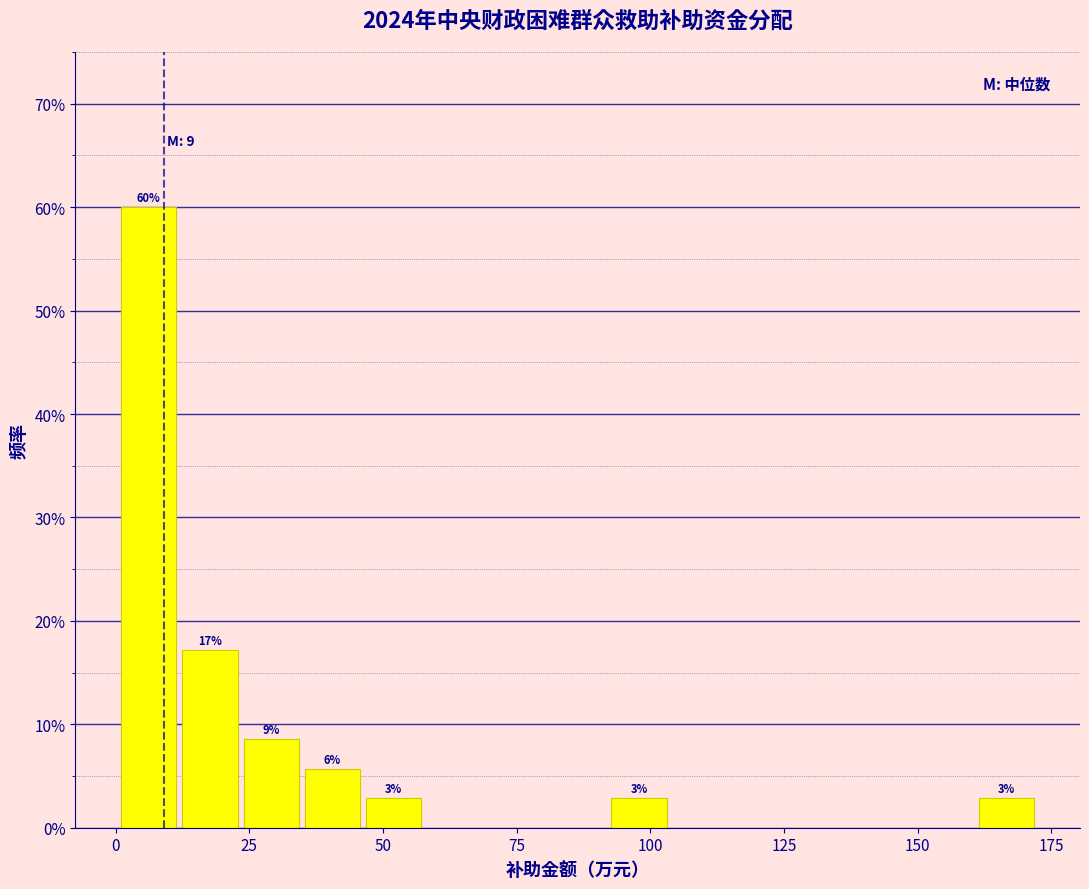

Around what value on the x-axis is the tallest bar? Give the approximate position of its centre, as read against the axis.

5